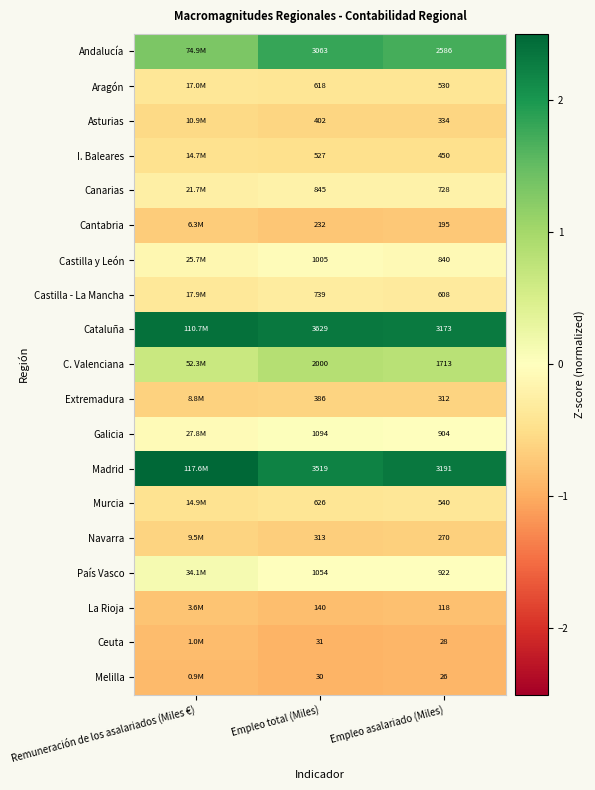

How many data points does each series have?

3